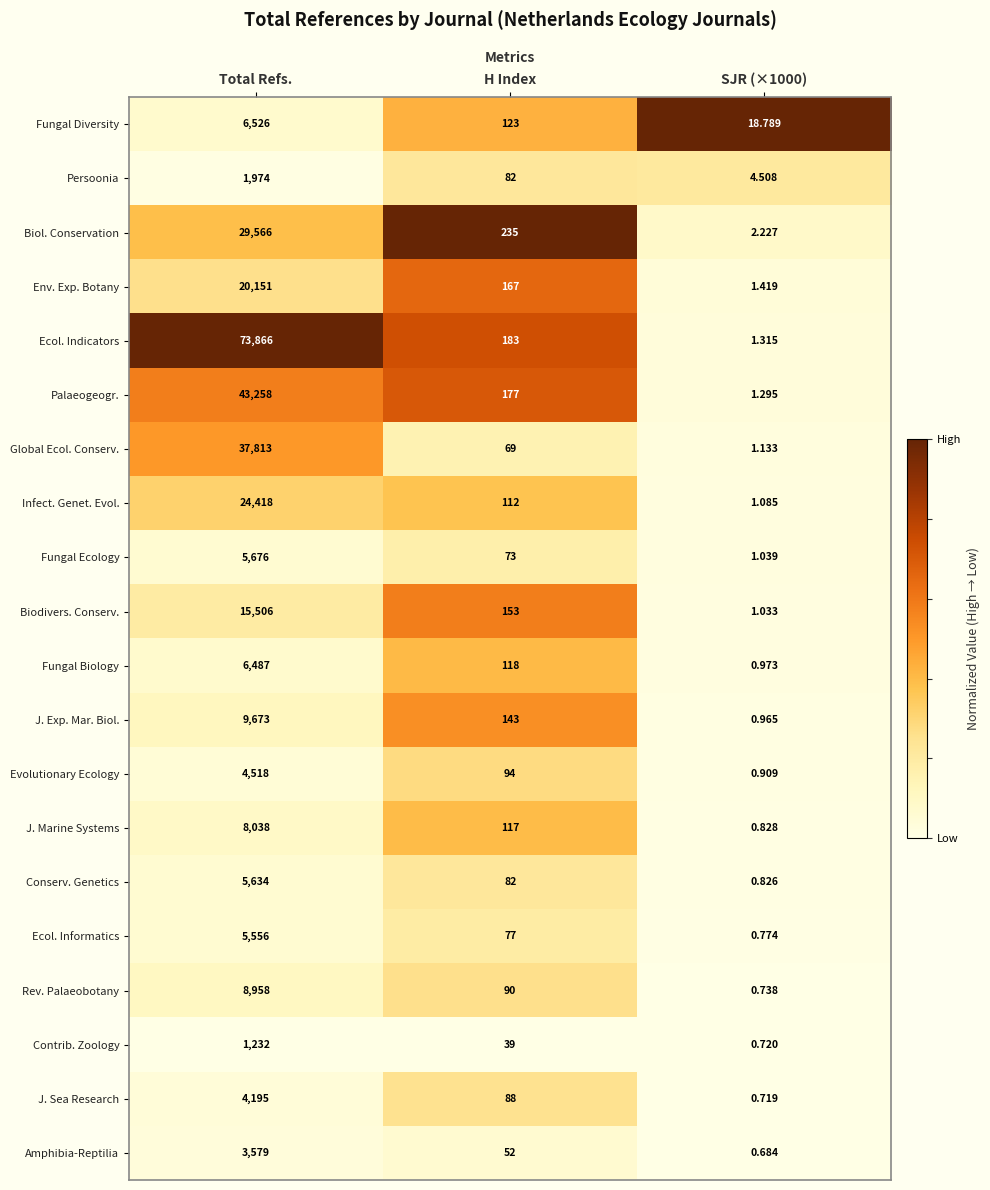

Which series has the largest total across all categories?

Ecol. Indicators